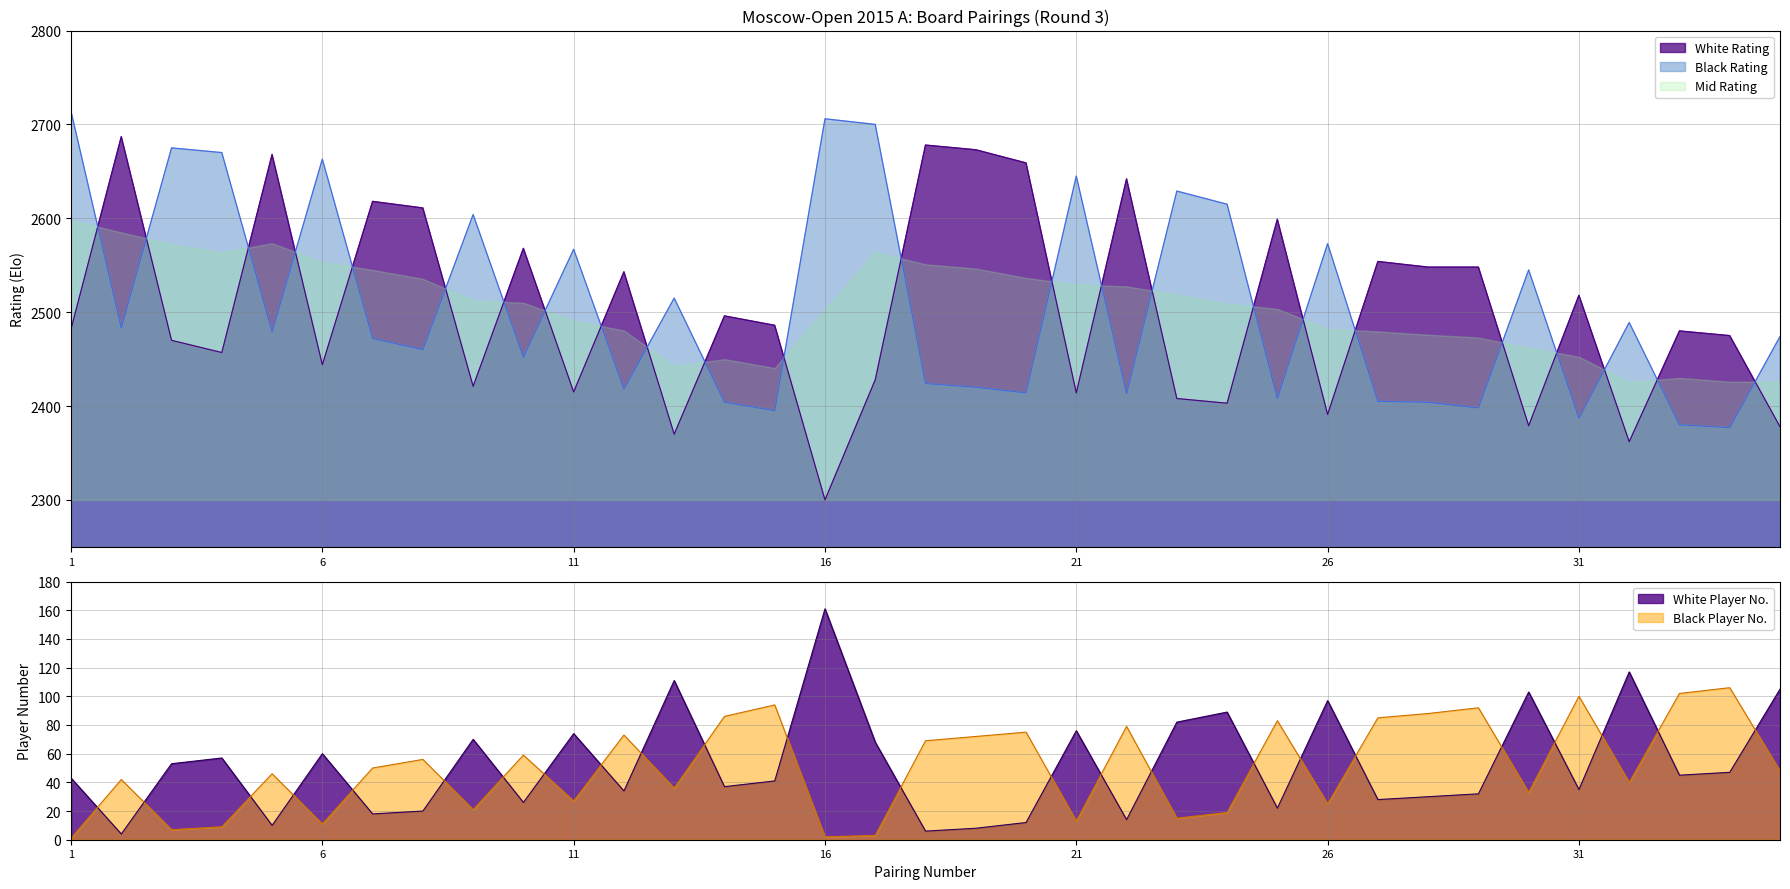

The Black Rating series shows 2567 at 11. True or false?

True